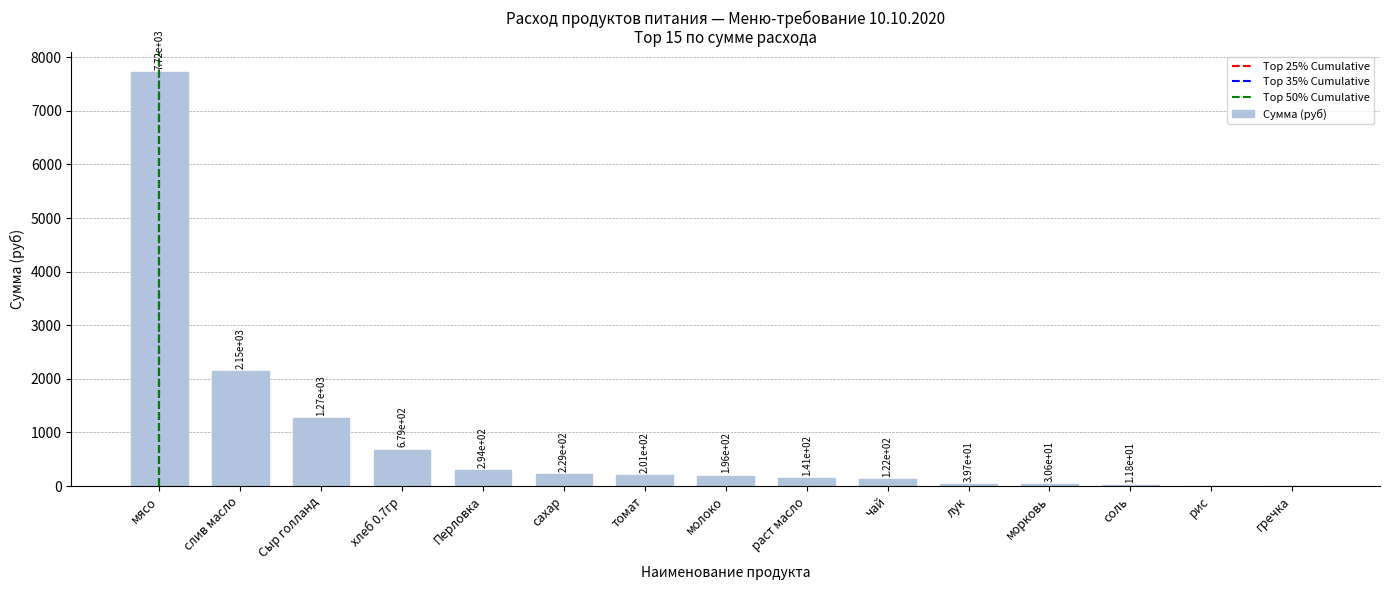

What is the sum of the values at Сыр голланд and лук?

1313.7